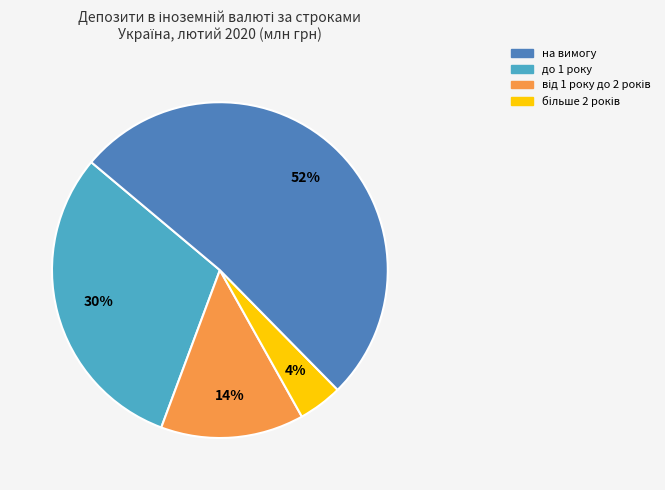

To the nearest percent, what is the average slice percentage?

25%